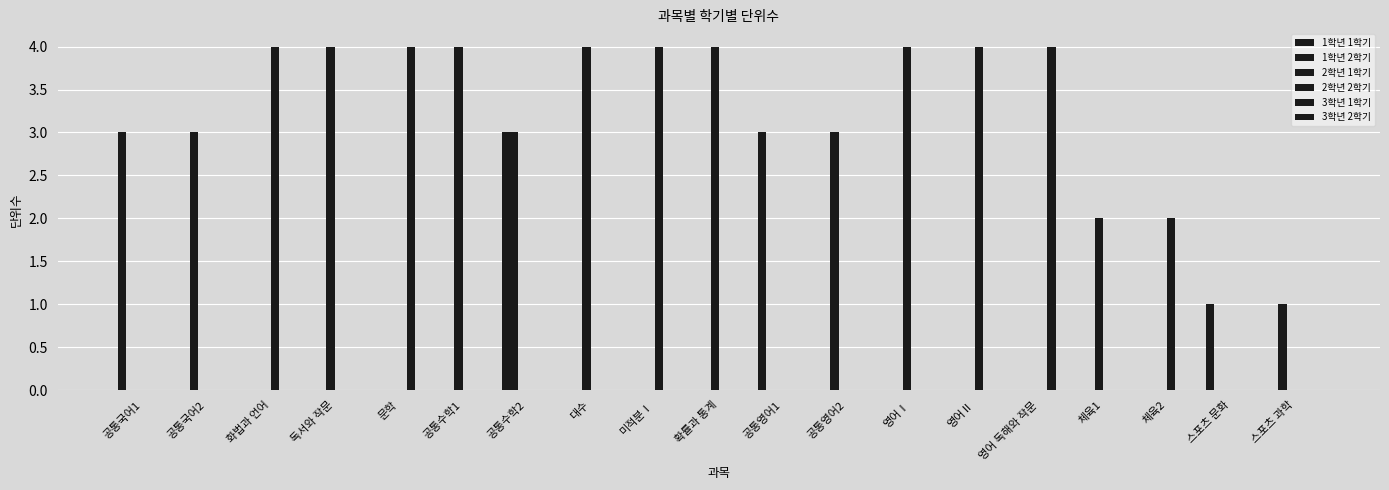

Count the number of data series in this chart.

5